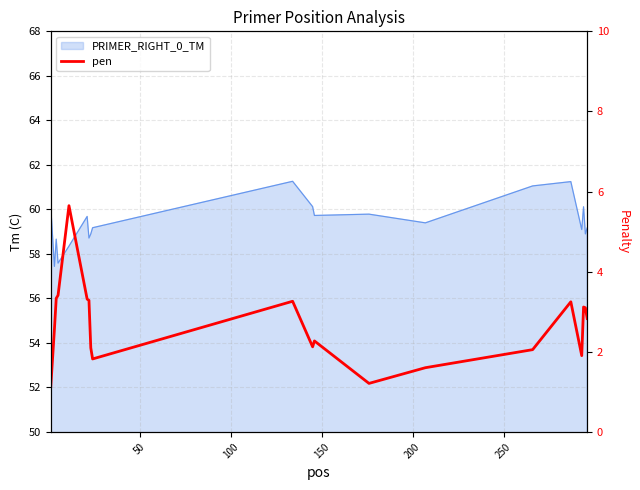

What is the smallest value displayed?

1.1